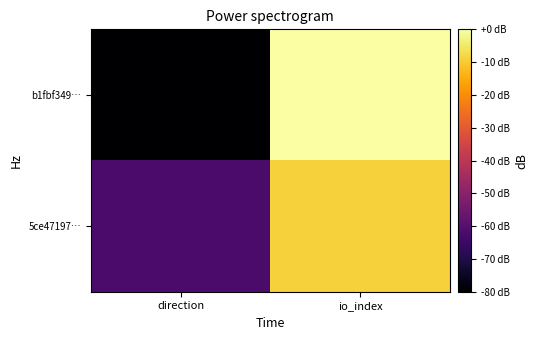

What is the difference between the highest and lowest values at direction?

17.8